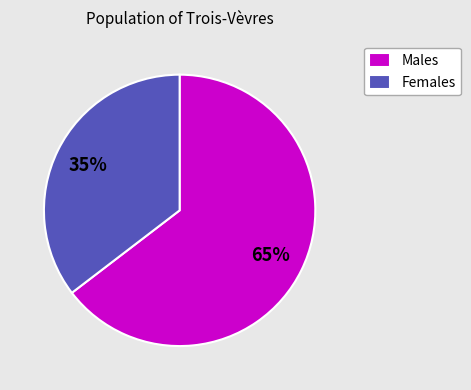

How many segments does this pie chart have?

2